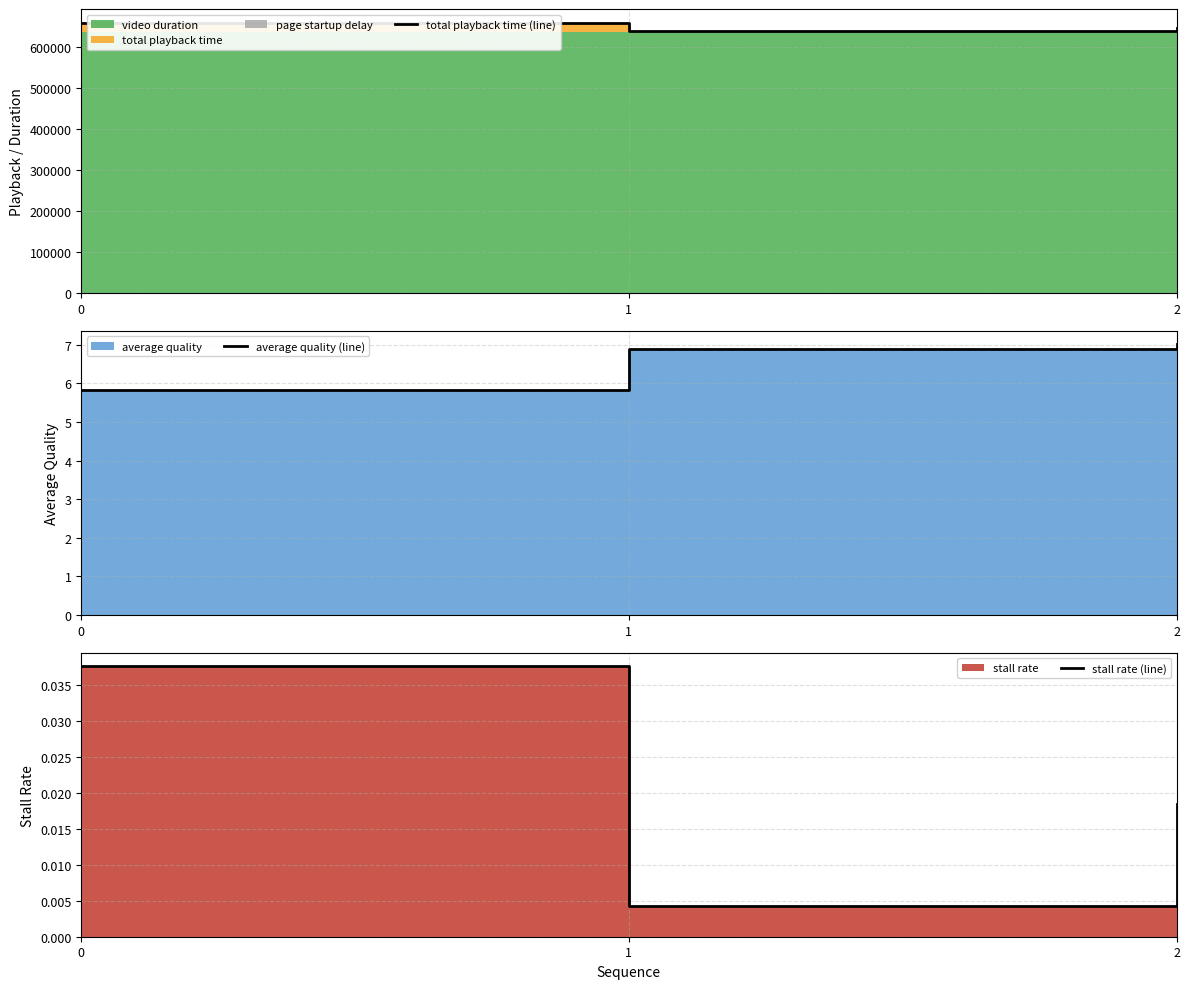

Reading left to right, transcribe all the data shown in this chart.

total playback time (line): 658402.0	637303.0	646301.0
average quality (line): 5.8	6.9	7.0
stall rate (line): 0.0	0.0	0.0